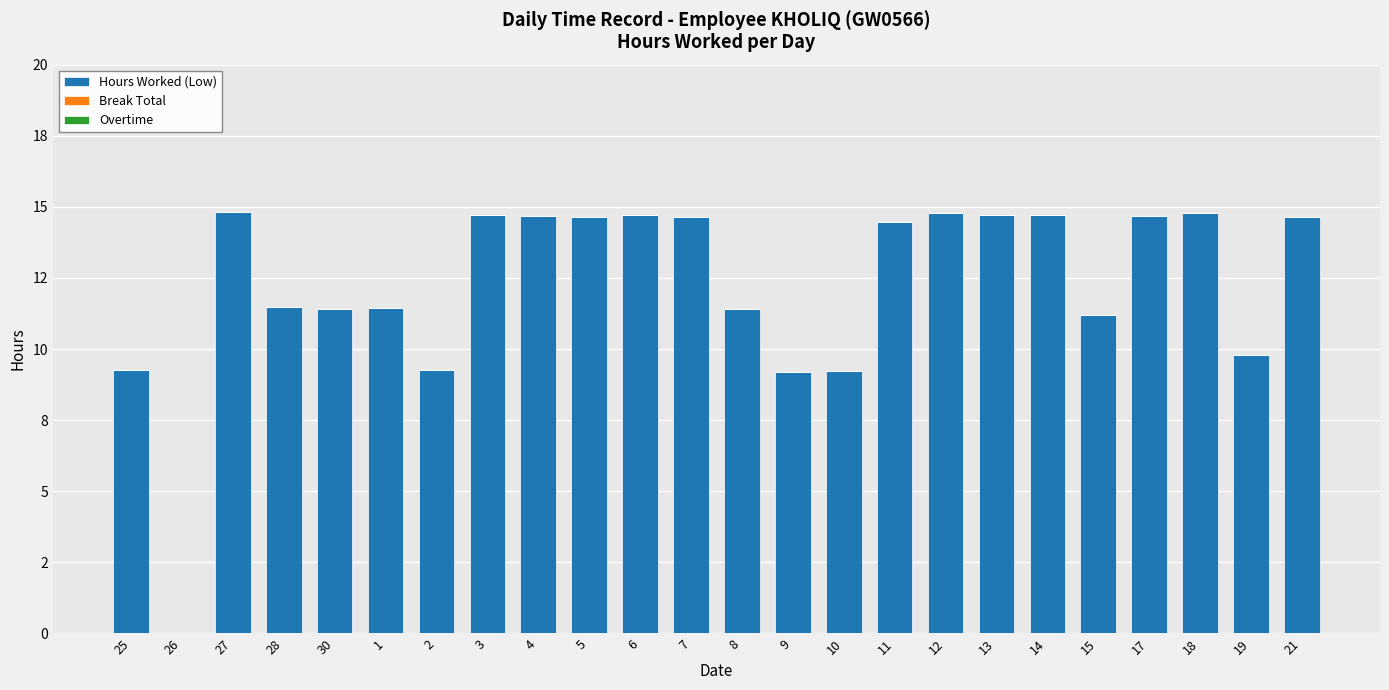

What position from the left is 8?

13